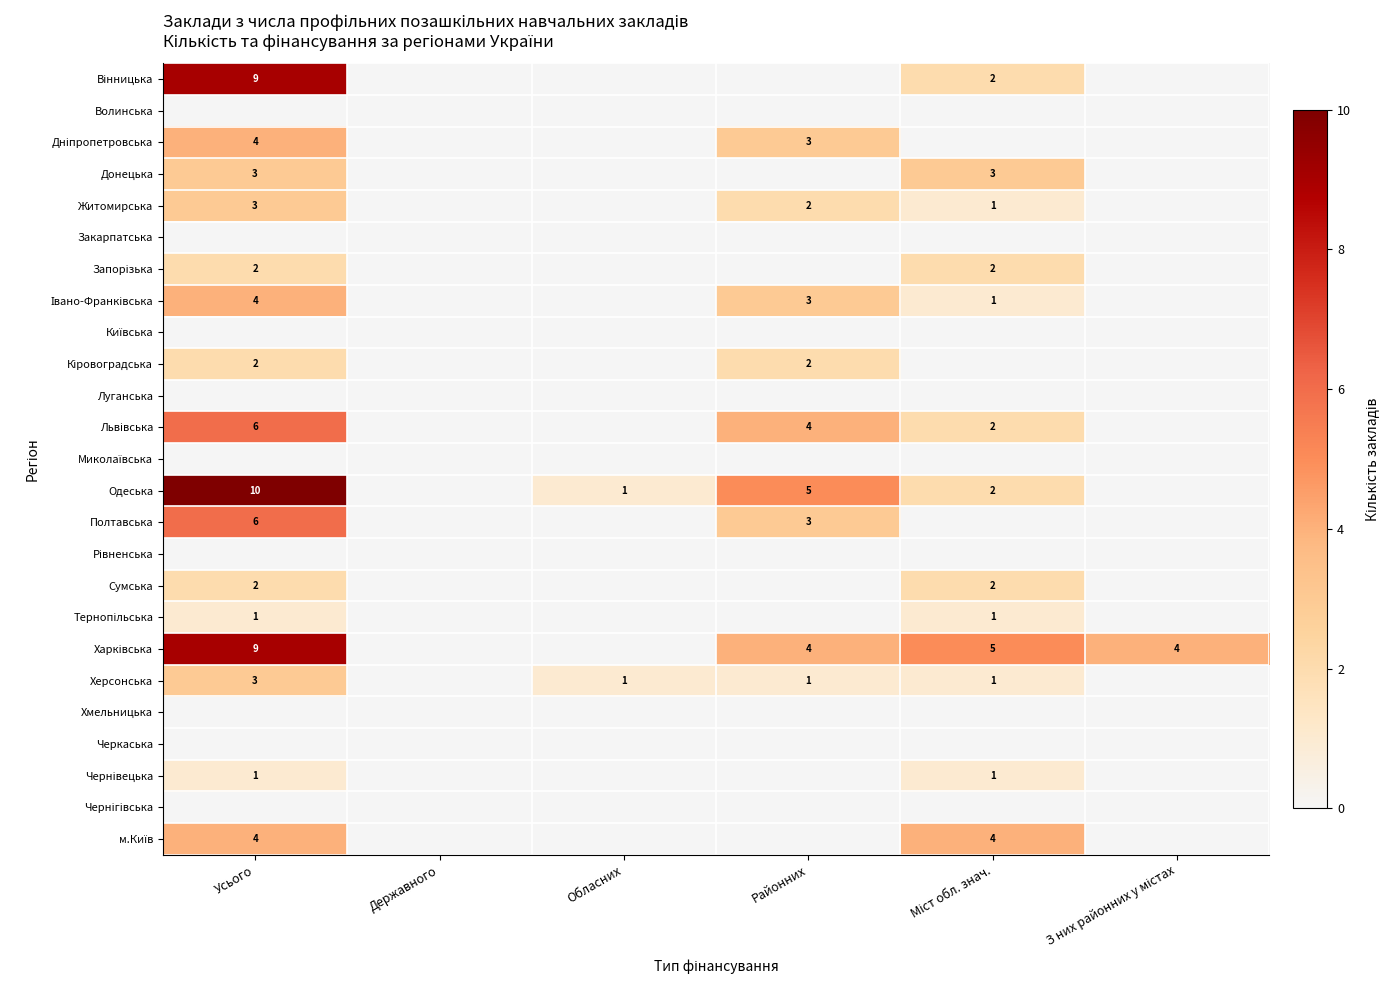

The Херсонська series shows 3 at Усього. True or false?

True